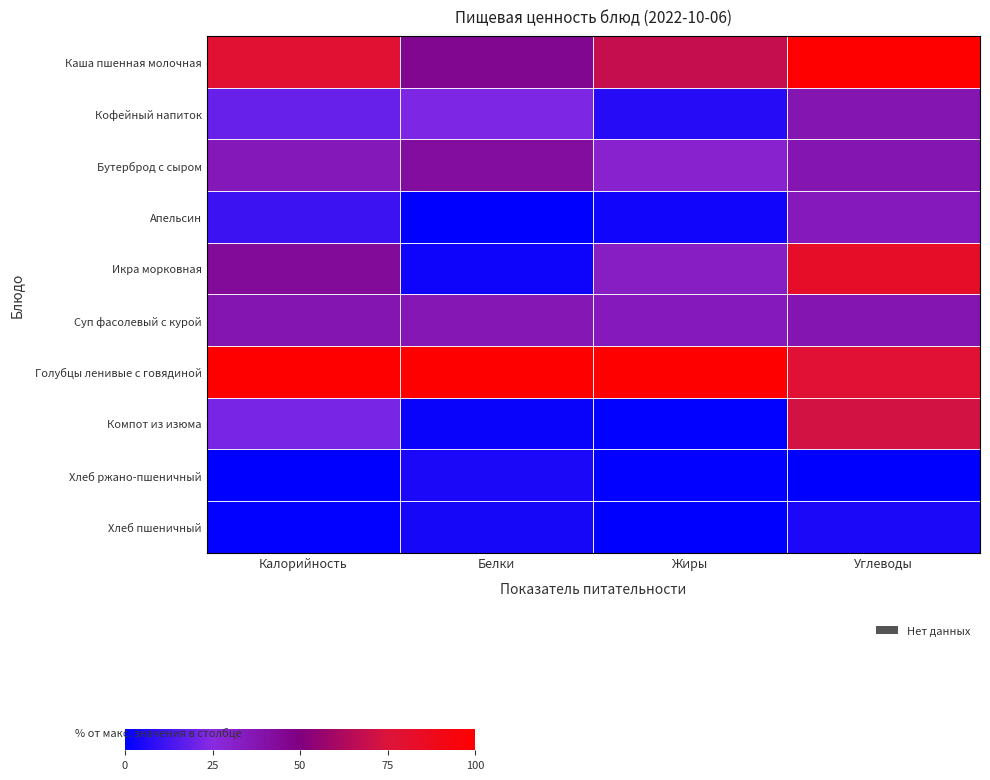

Reading left to right, list all the values displayed in this chart.

Каша пшенная молочная: Калорийность=78.1	Белки=45.5	Жиры=68.5	Углеводы=100.0
Кофейный напиток: Калорийность=18.9	Белки=22.8	Жиры=7.4	Углеводы=37.4
Бутерброд с сыром: Калорийность=35.7	Белки=41.9	Жиры=30.0	Углеводы=37.8
Апельсин: Калорийность=11.1	Белки=0.0	Жиры=3.1	Углеводы=35.1
Икра морковная: Калорийность=43.6	Белки=3.0	Жиры=32.5	Углеводы=82.8
Суп фасолевый с курой: Калорийность=37.4	Белки=36.5	Жиры=35.1	Углеводы=37.5
Голубцы ленивые с говядиной: Калорийность=100.0	Белки=100.0	Жиры=100.0	Углеводы=77.8
Компот из изюма: Калорийность=22.1	Белки=2.2	Жиры=0.7	Углеводы=72.5
Хлеб ржано-пшеничный: Калорийность=0.0	Белки=5.1	Жиры=0.6	Углеводы=0.0
Хлеб пшеничный: Калорийность=0.7	Белки=4.3	Жиры=0.0	Углеводы=5.4